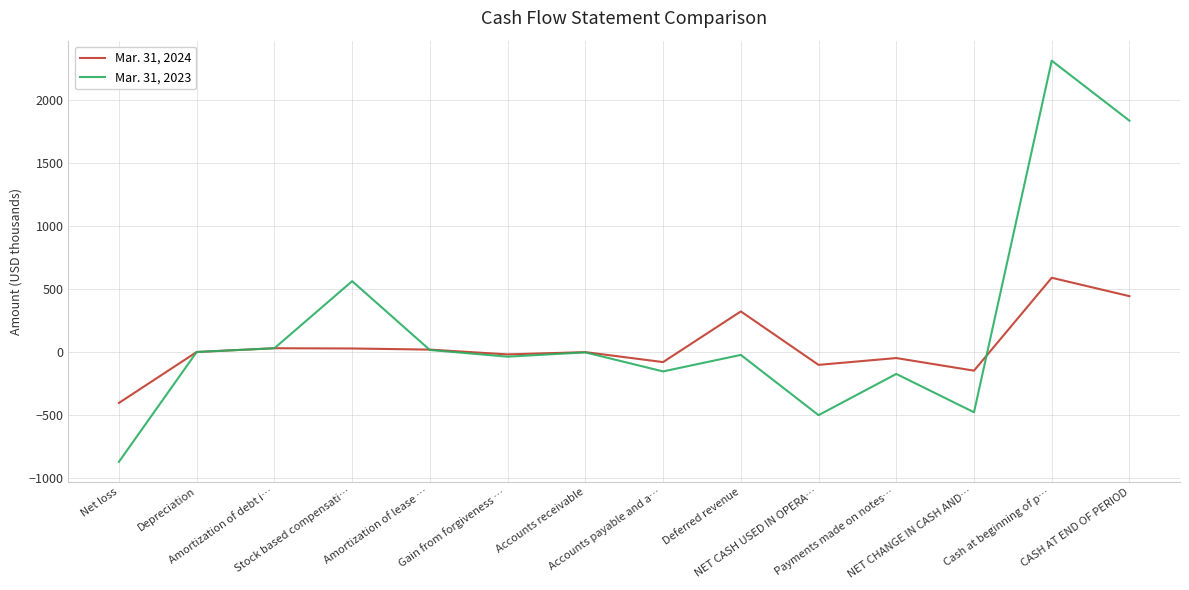

Which series has the largest total across all categories?

Mar. 31, 2023